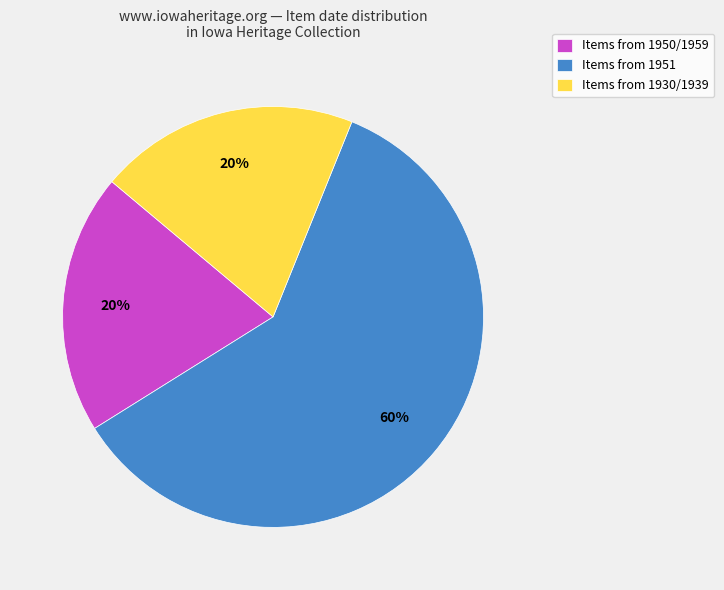

To the nearest percent, what is the average slice percentage?

33%